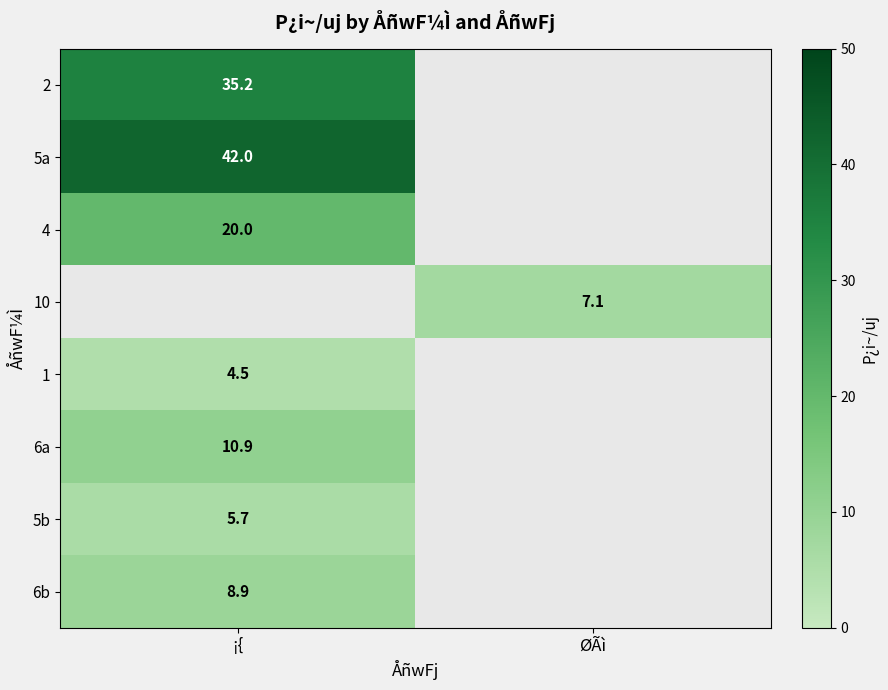

Is it true that 2 equals 35.2 at ¡{?

True